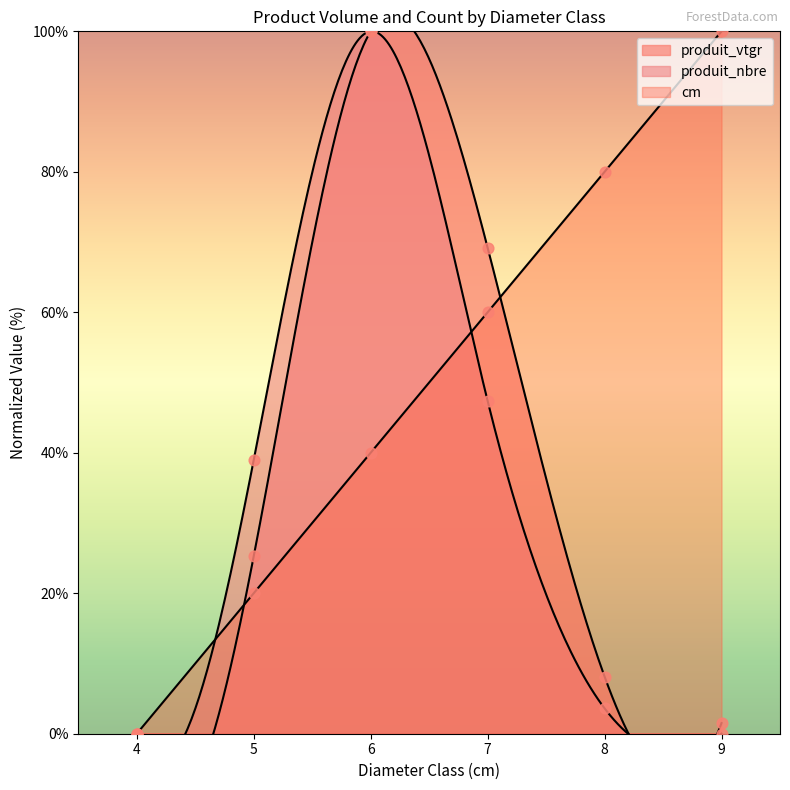

Which series contains the highest Y value?

produit_vtgr